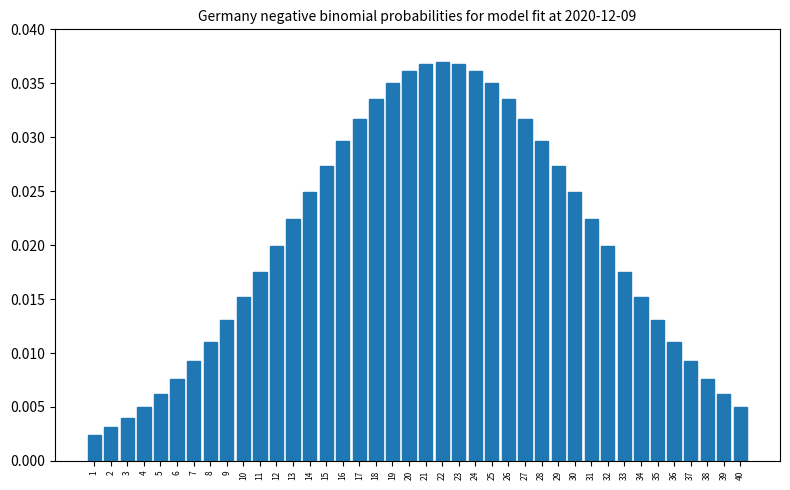

Between 31 and 29, which is larger?

29